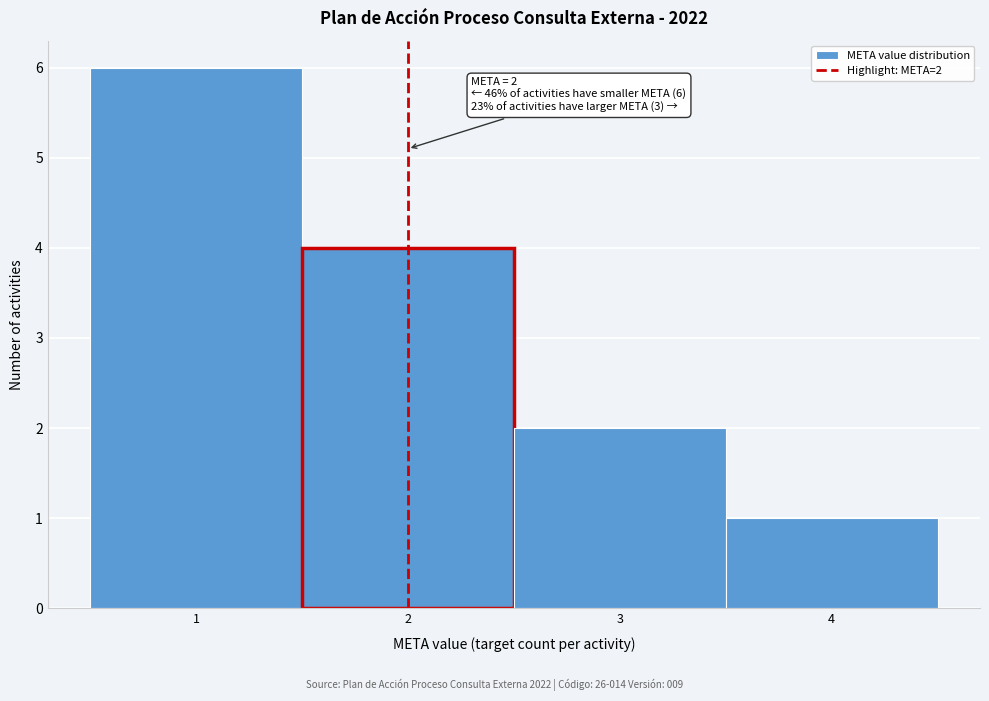

Which range on the x-axis has the tallest bar?

0.5 to 1.5